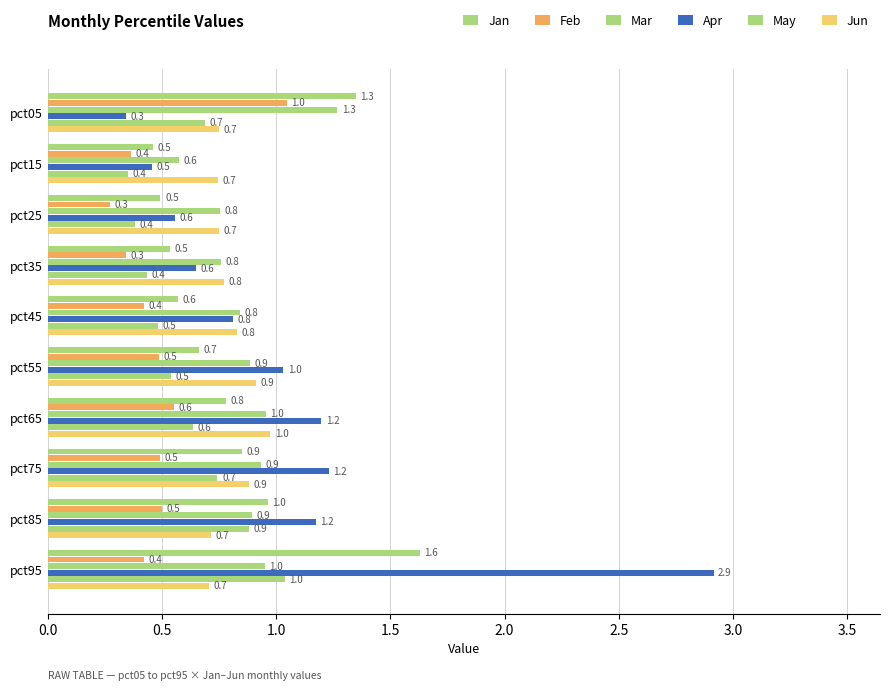

Which series has the largest range (max minus min)?

Apr